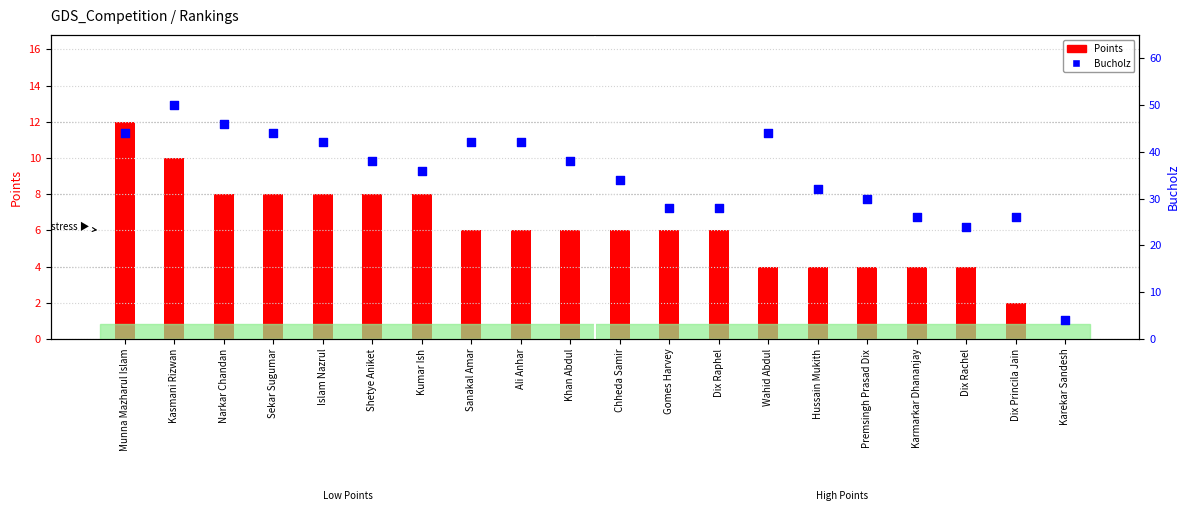

At which category is the sum across all series the highest?

Kasmani Rizwan